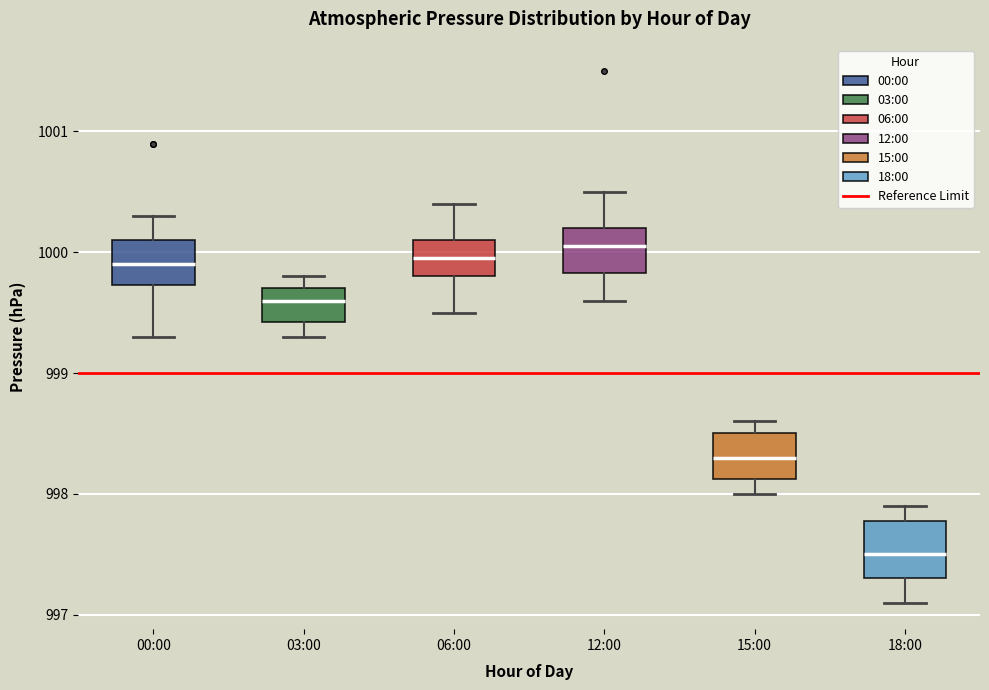

Where does the median line of the box for 06:00 sit on the y-axis? The values are not printed on the chart, so give them approximately, as read against the axis.

1000.0